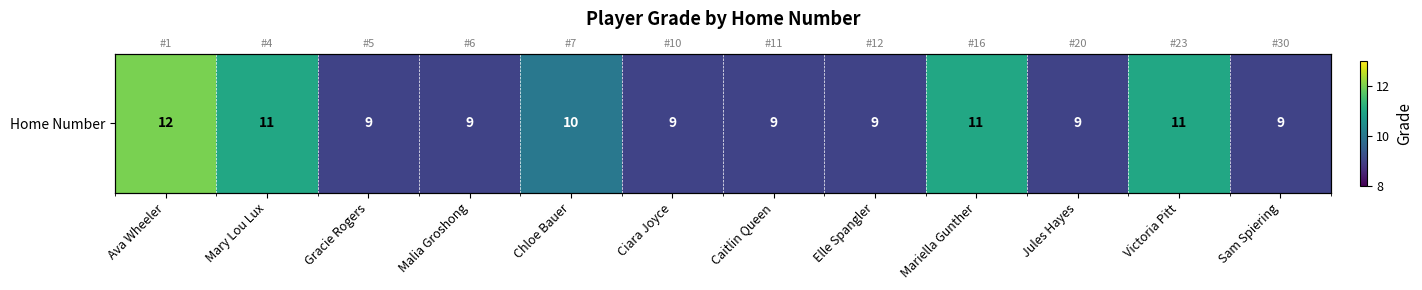

What is the sum of the values at Sam Spiering and Chloe Bauer?

19